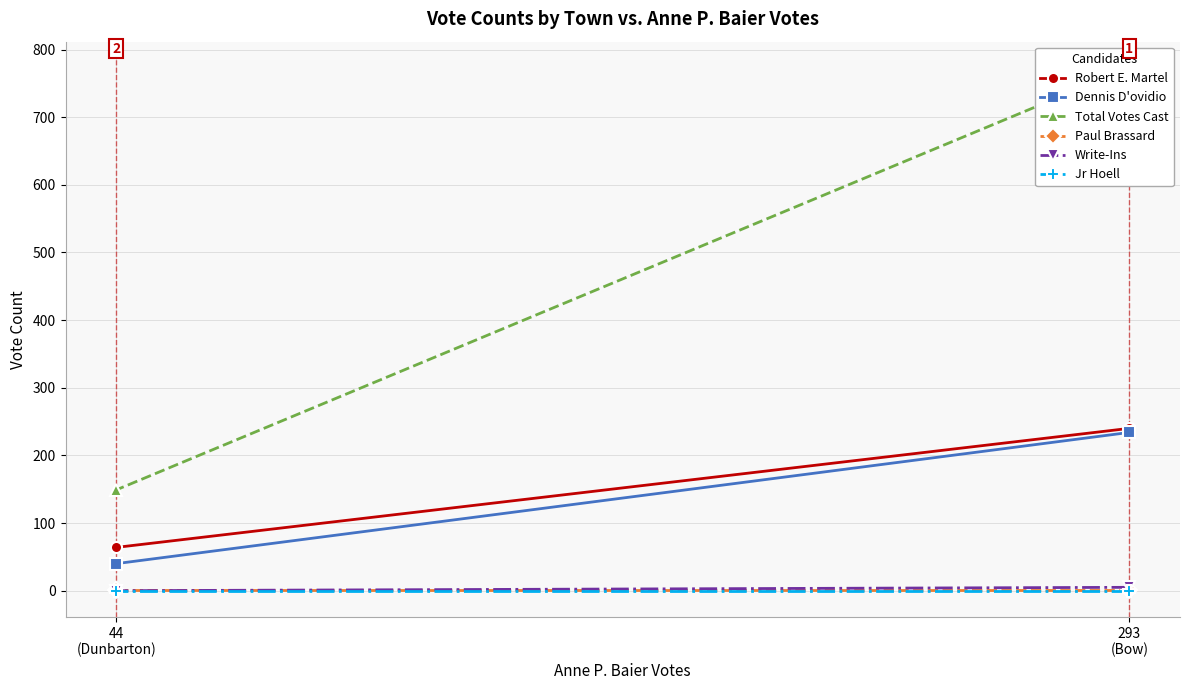

Reading right to left, what are all the values shown in this chart?

Robert E. Martel: 64	240
Dennis D'ovidio: 40	234
Total Votes Cast: 149	773
Paul Brassard: 1	1
Write-Ins: 0	5
Jr Hoell: 0	0